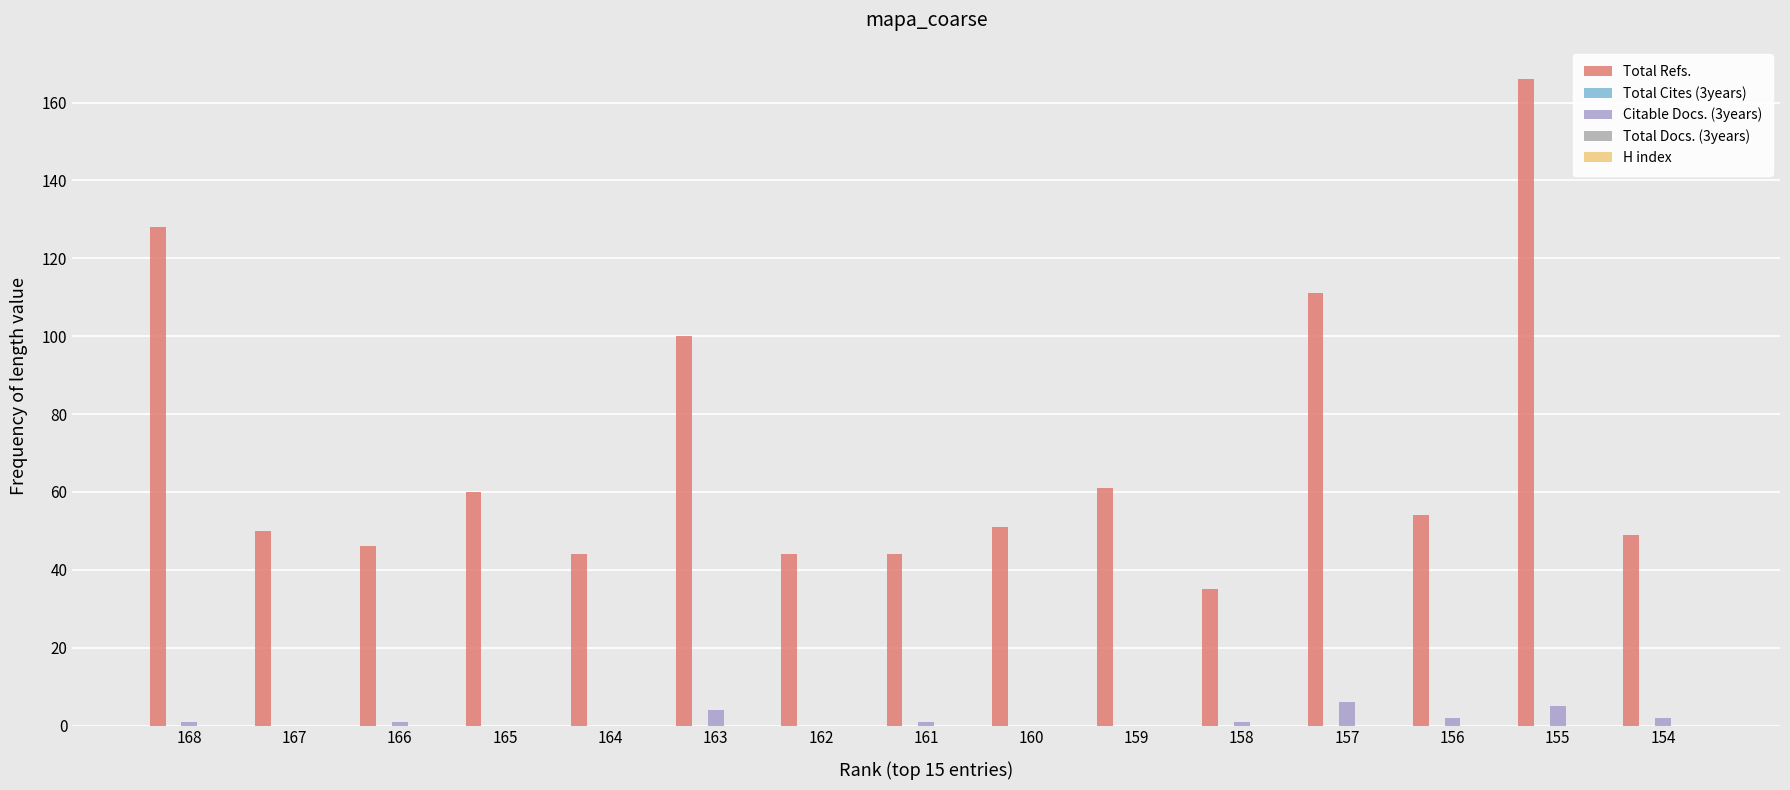

Is it true that Citable Docs. (3years) equals 1 at 154?

False